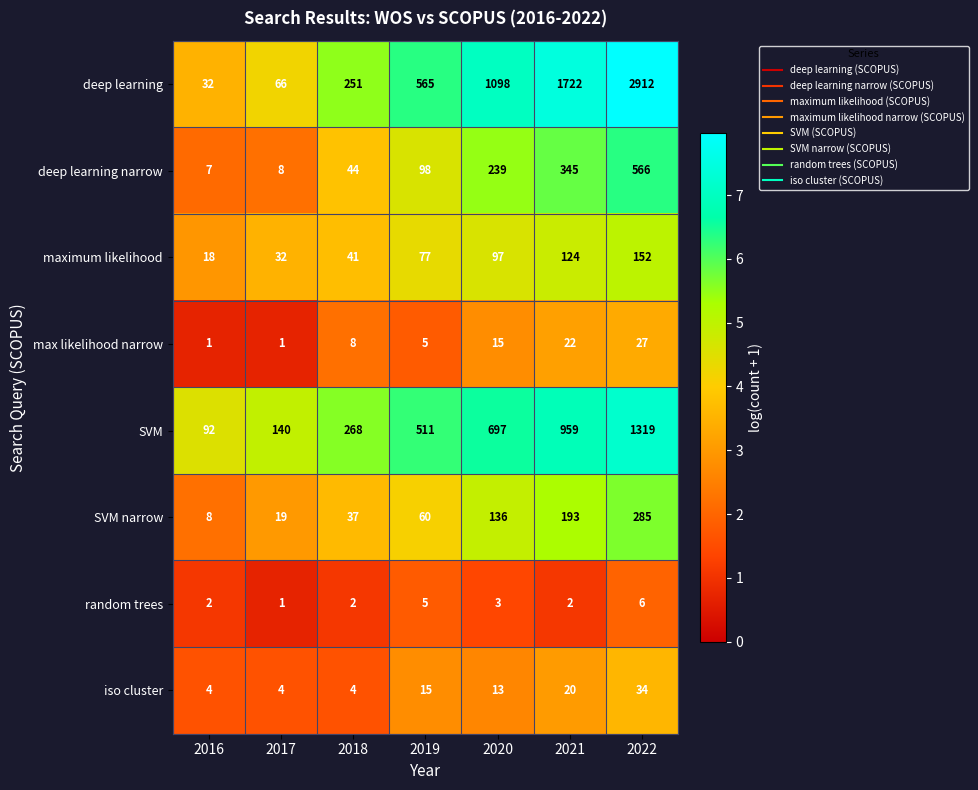

What is the spread (max minus min) of values at 2022?

2906